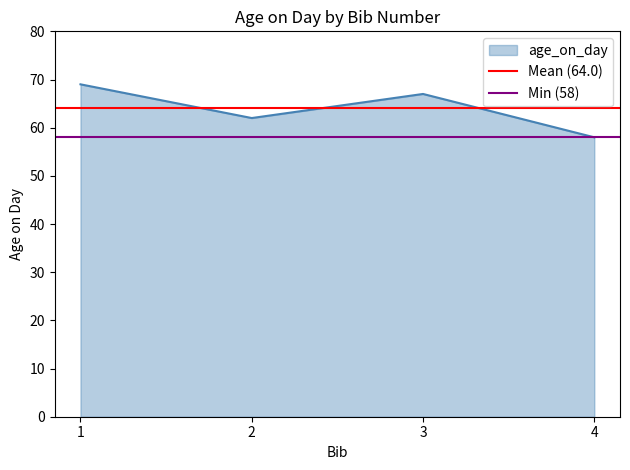

The age_on_day series shows 62 at 2. True or false?

True